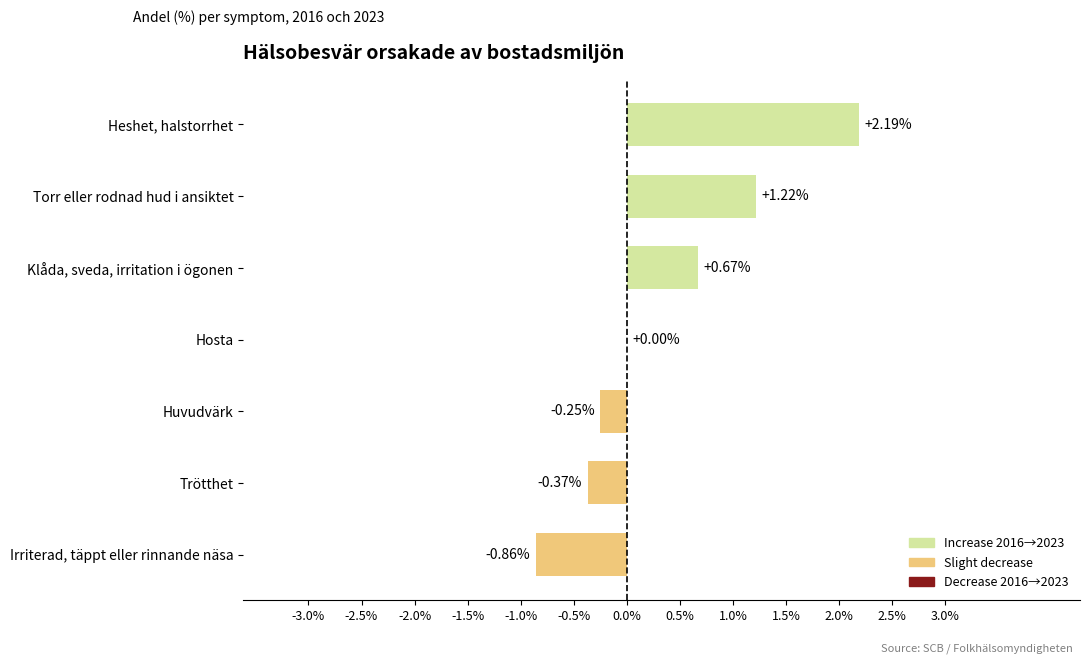

What is the sum of all values?

2.6